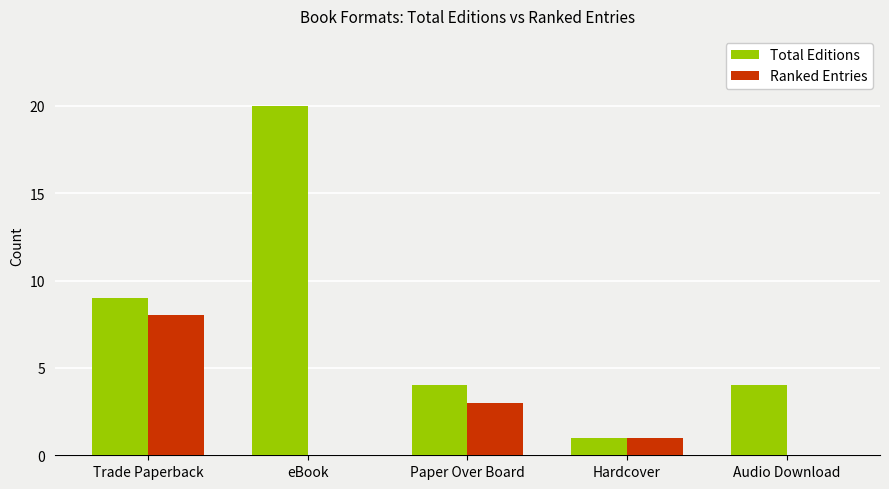

Is it true that Total Editions equals 1 at Hardcover?

True